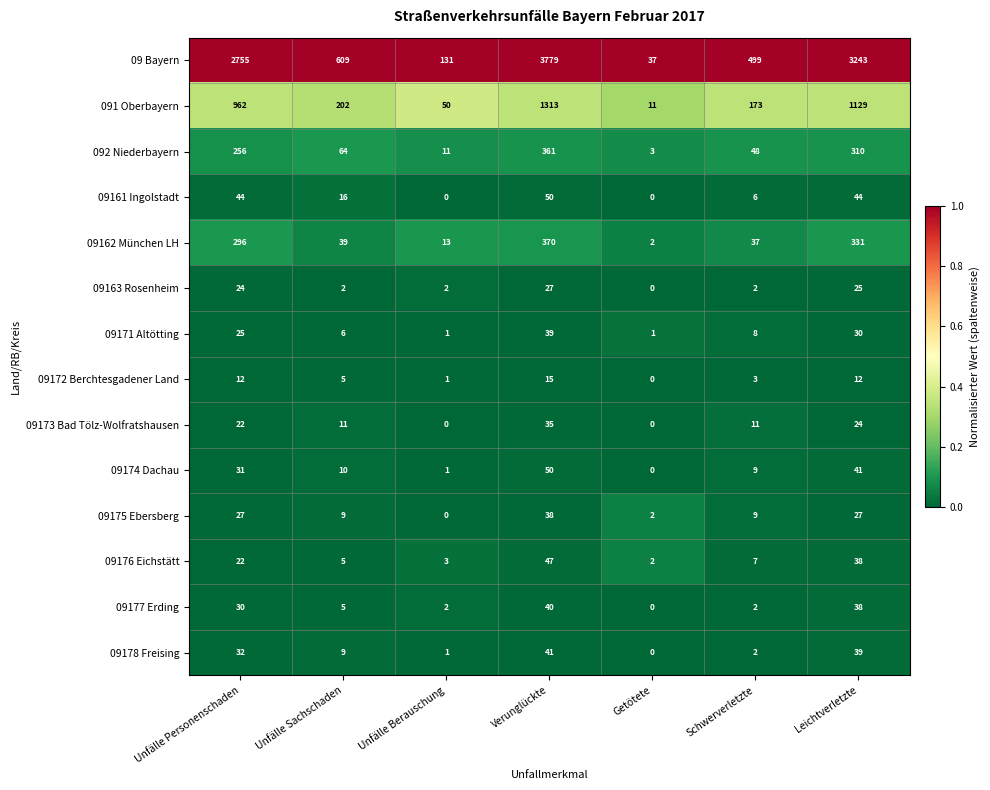

At which category is the sum across all series the highest?

Verunglückte